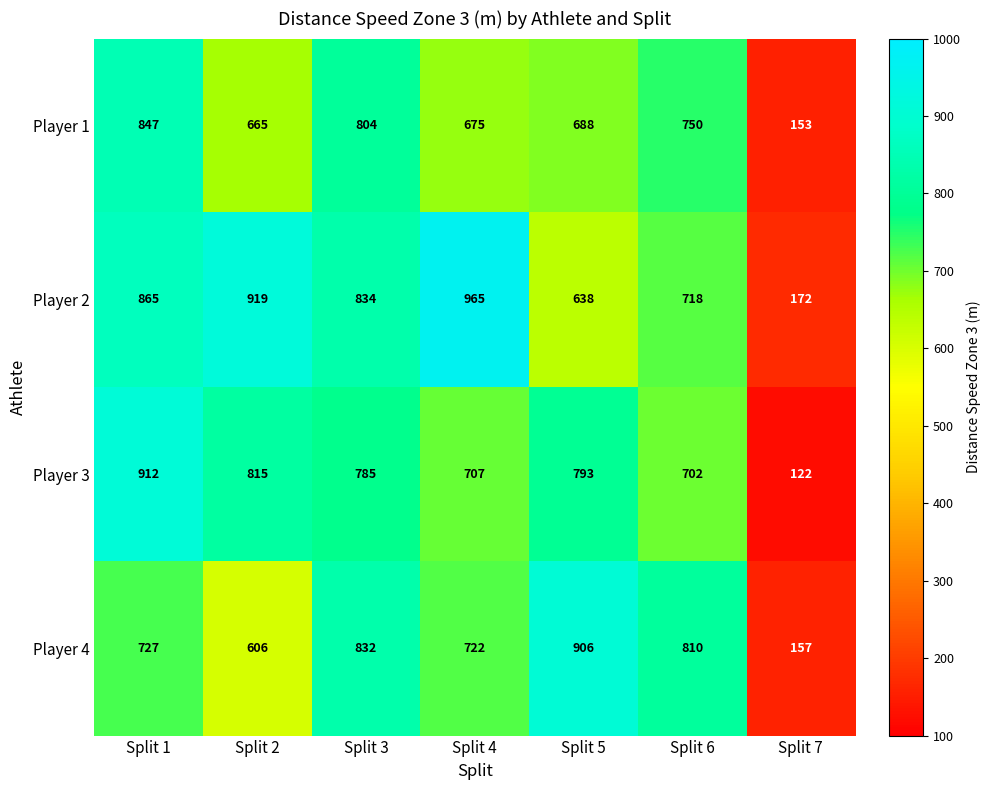

What value does the Player 1 series have at Split 7, to the nearest 50?

150